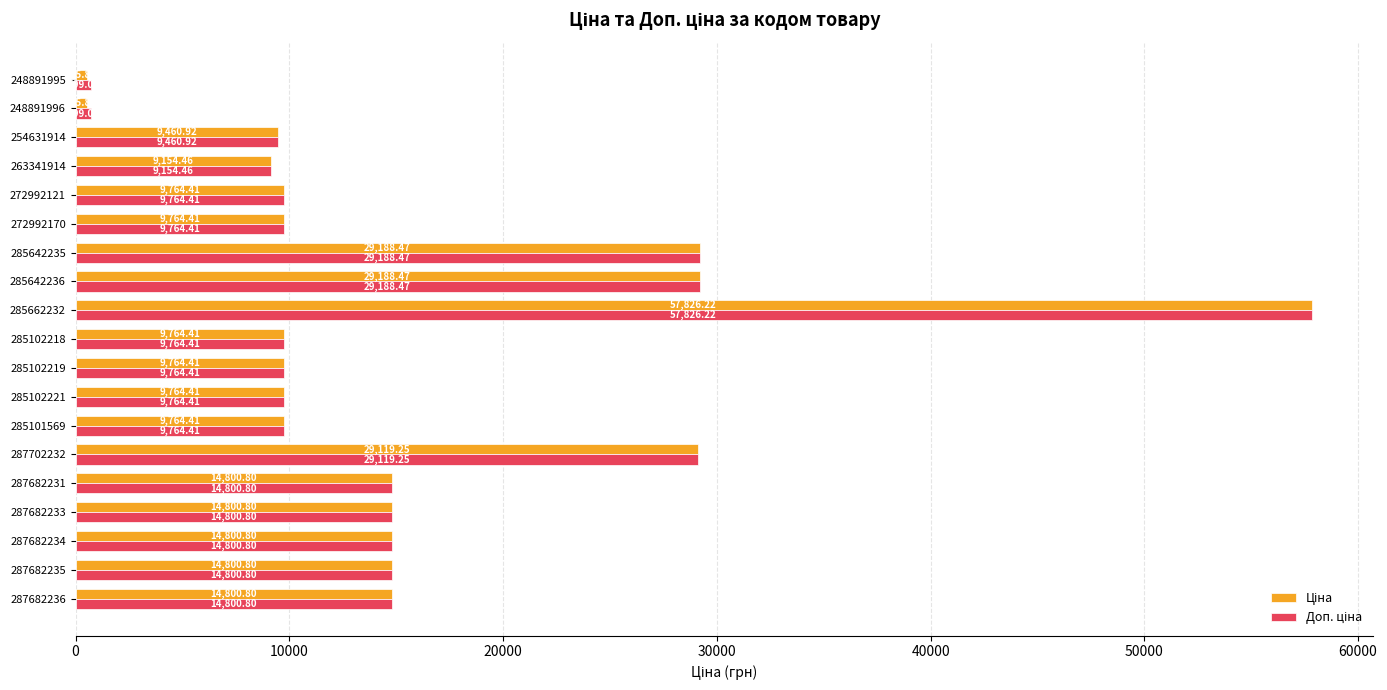

At which category is the sum across all series the highest?

285662232